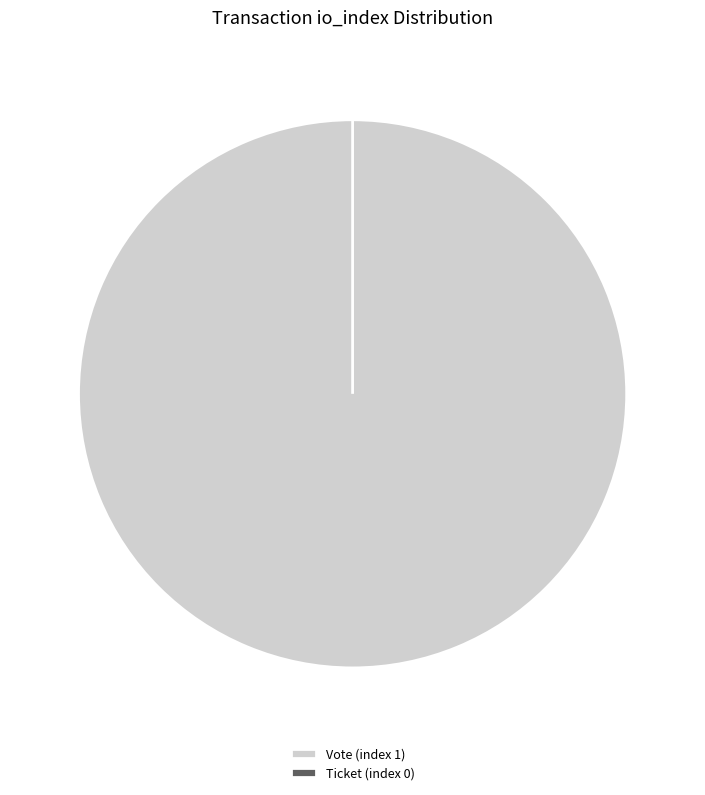

Which category has the smallest portion of the pie?

Ticket (index 0)